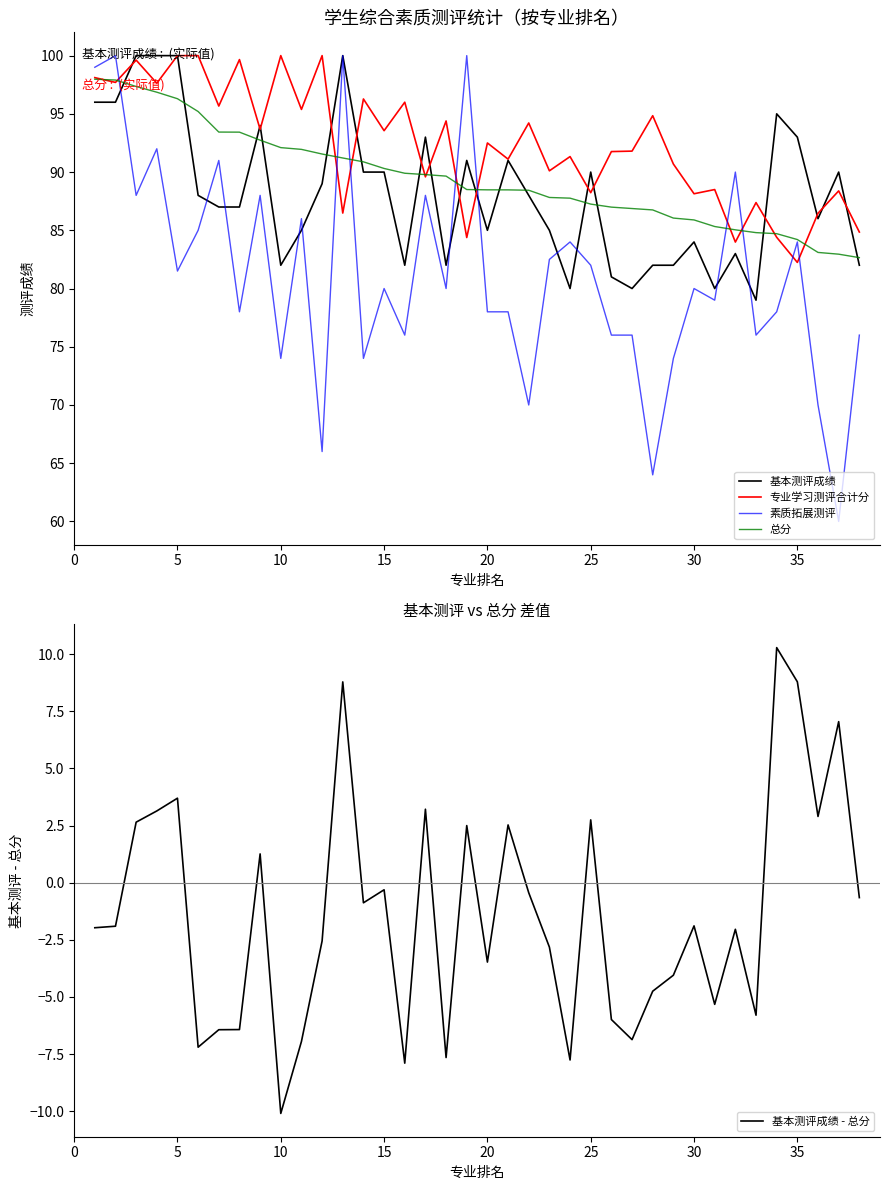

True or false: 基本测评成绩 has a value of 82.0 at 10.

True